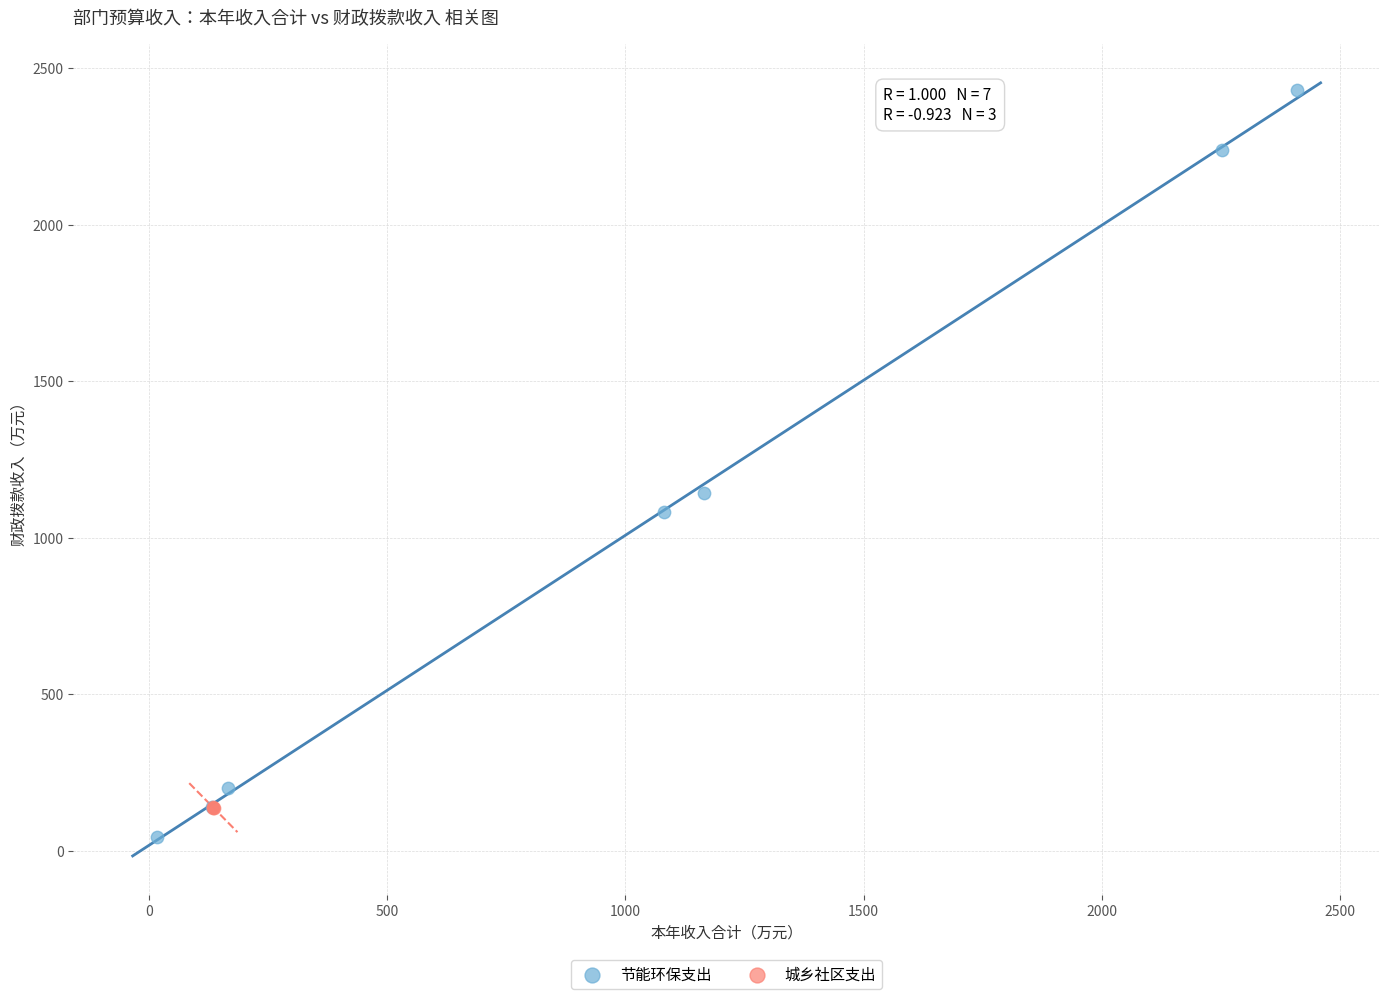

Which series has the widest spread of Y values?

节能环保支出